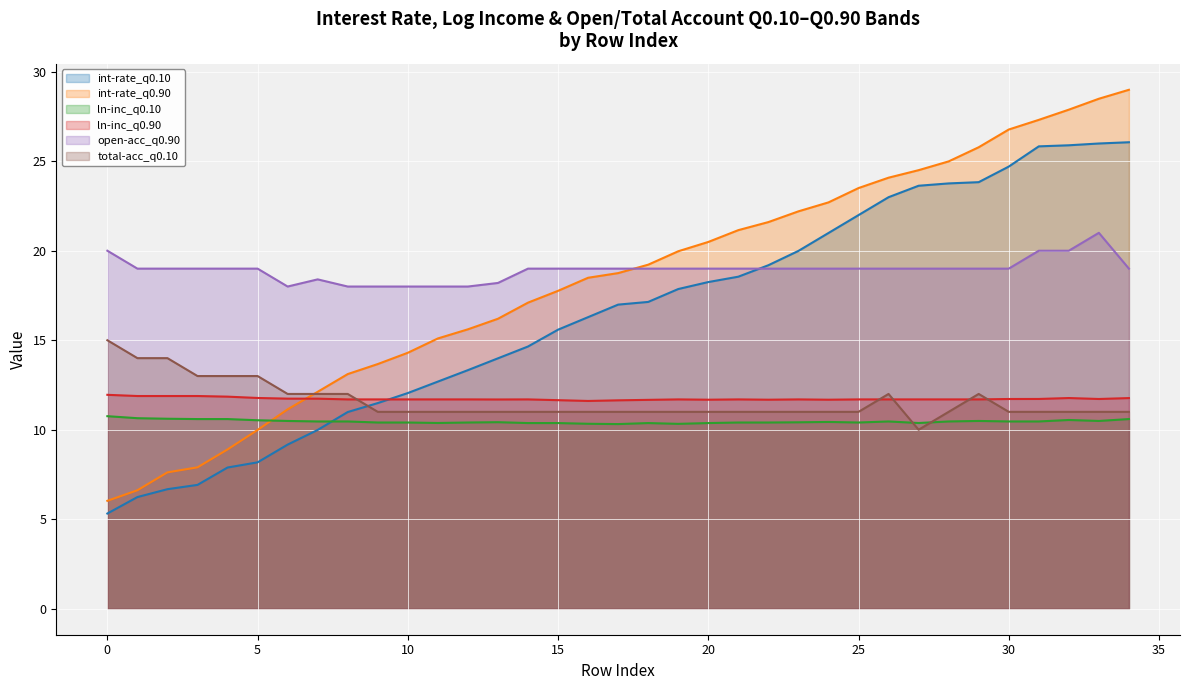

How many times do int-rate_q0.90 and ln-inc_q0.90 cross each other?

1